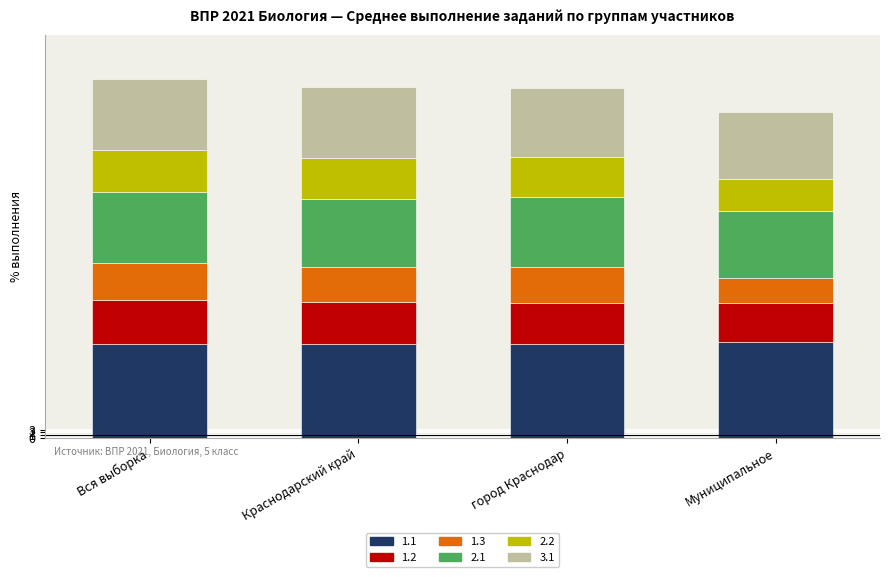

What is the total value across all series at Краснодарский край?

119.8